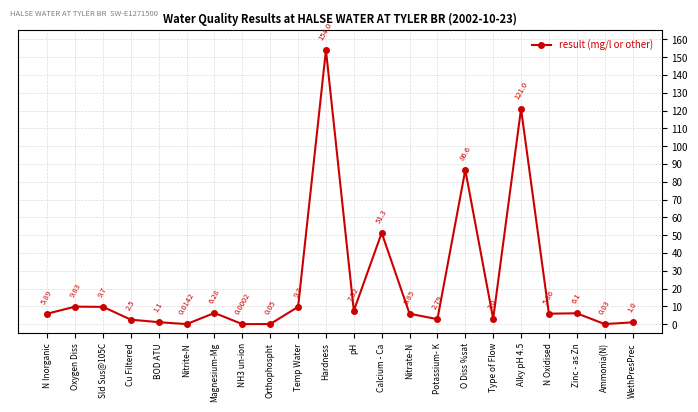

Approximately how many times larger is the value at Zinc - as Zn compared to Temp Water?

0.6